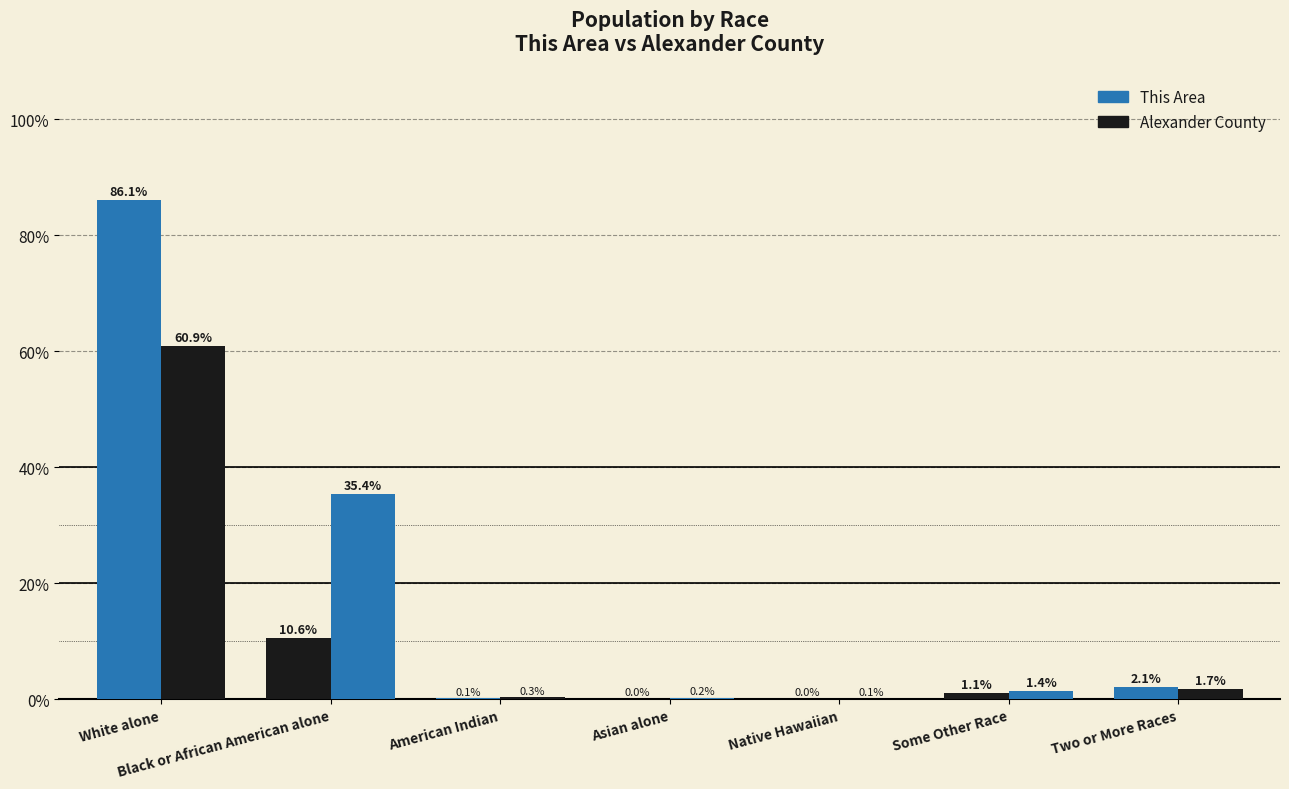

At which label does Alexander County reach its peak?

White alone